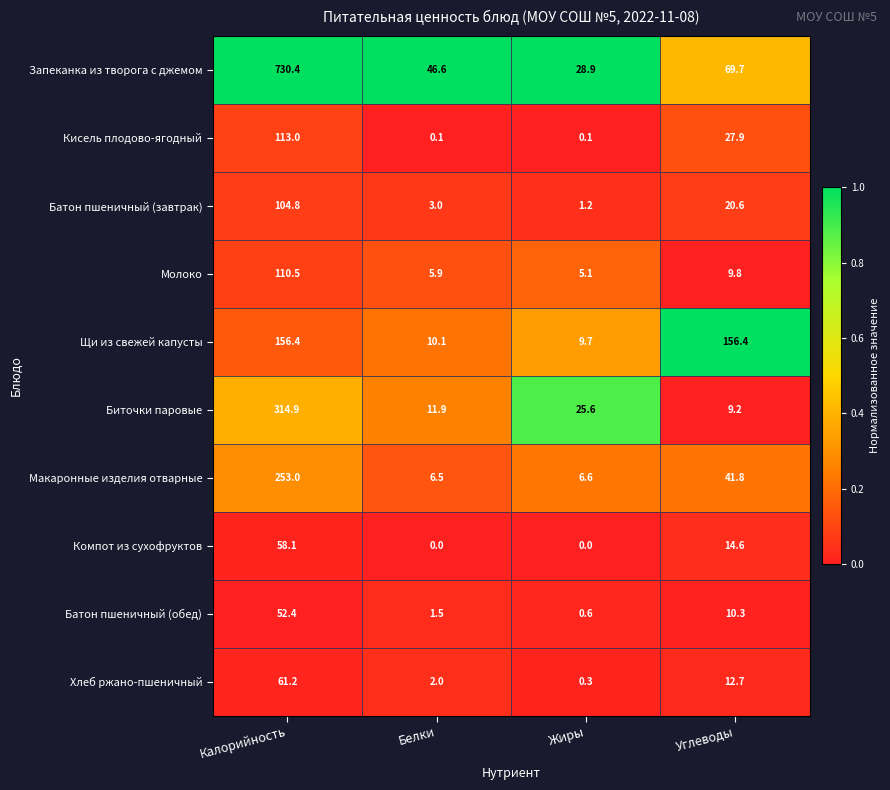

How many data points does each series have?

4